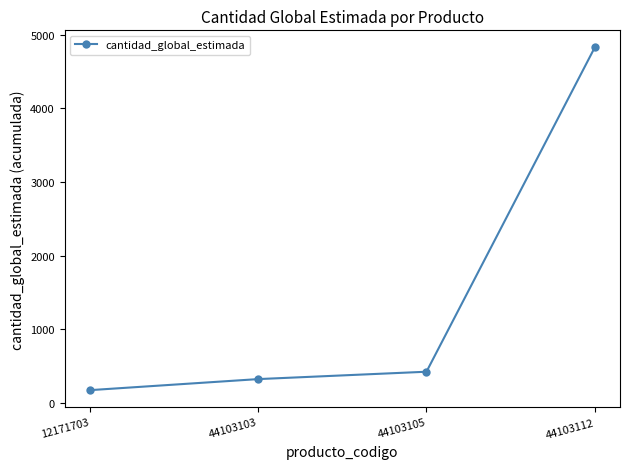

What is the value of the 3rd point from the left?

425